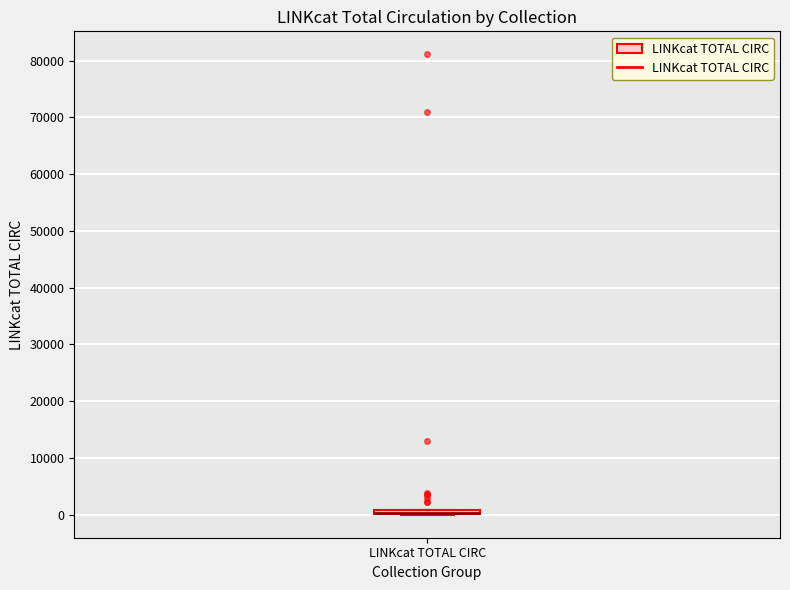

Where is the lower edge of the box for LINKcat TOTAL CIRC on the y-axis? The values are not printed on the chart, so give them approximately, as read against the axis.

0